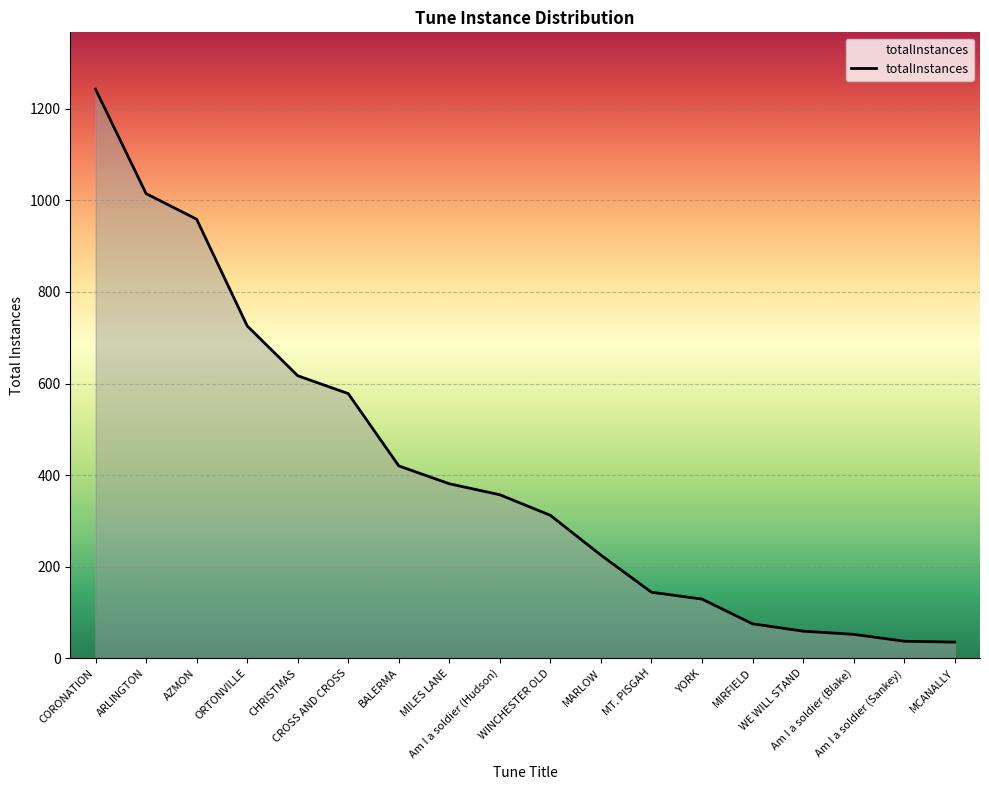

Between MIRFIELD and CROSS AND CROSS, which is larger?

CROSS AND CROSS